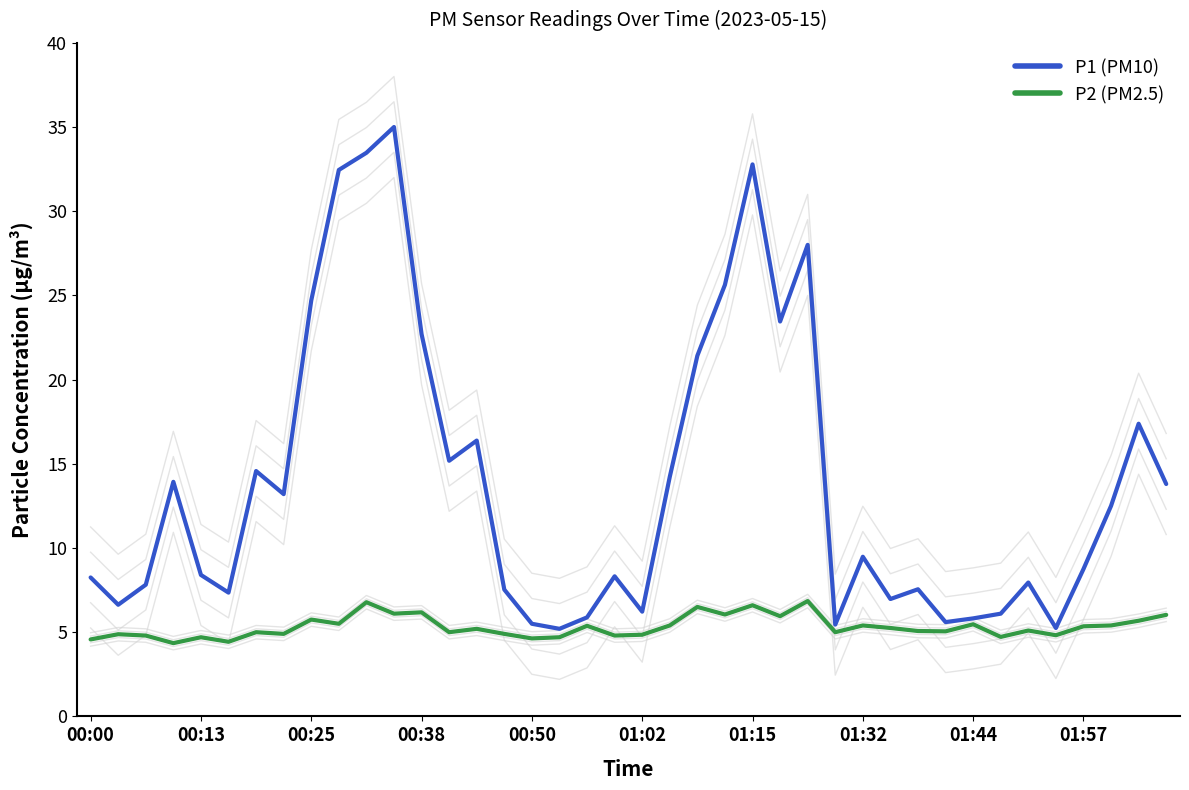

How many series are shown in this chart?

2